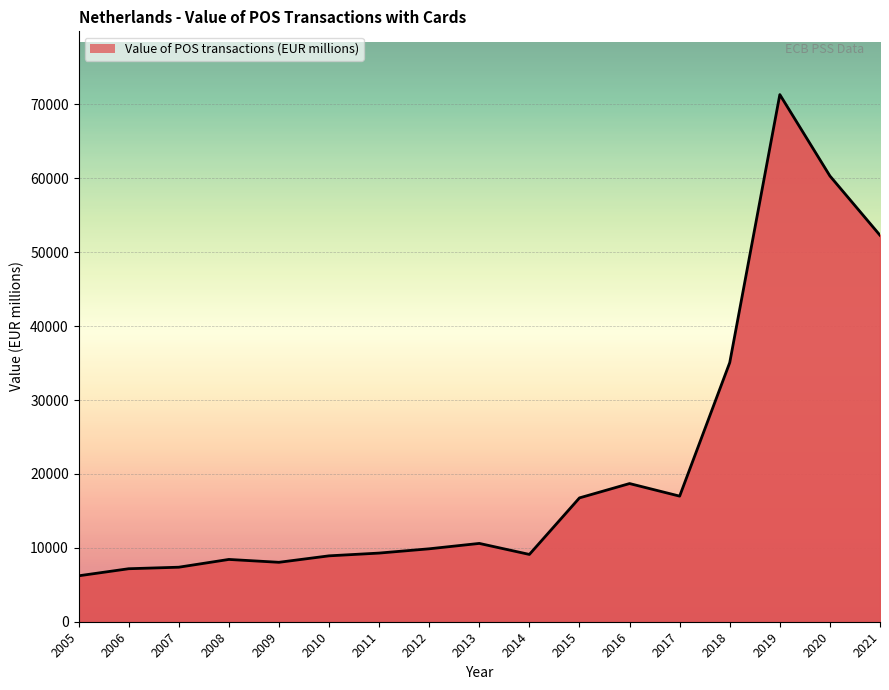

How many lines are shown in the chart?

1